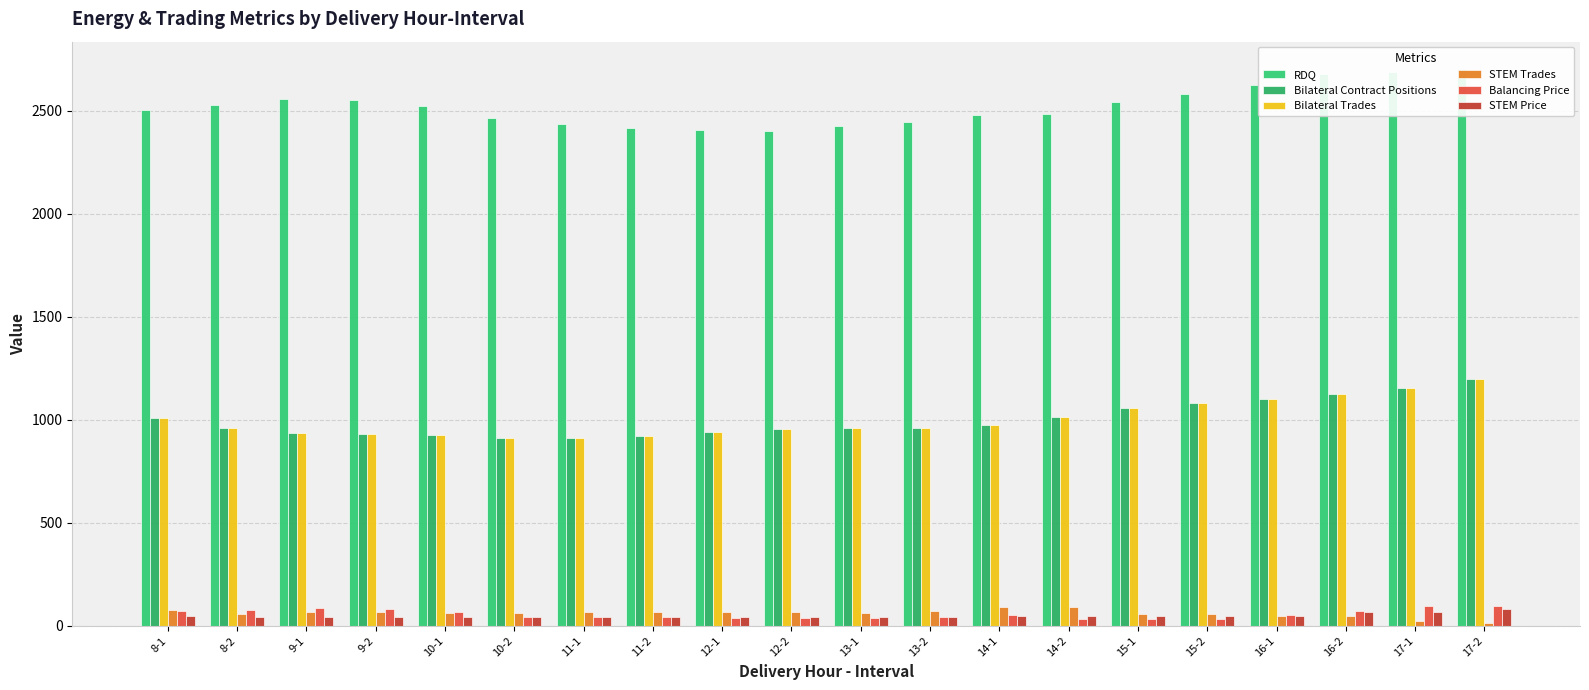

Reading right to left, extract all data points from this chart.

RDQ: 2701.2	2690.0	2679.3	2626.2	2579.7	2540.9	2485.8	2477.9	2448.1	2427.6	2403.0	2405.3	2417.7	2435.4	2463.6	2523.2	2555.3	2559.5	2527.5	2502.7
Bilateral Contract Positions: 1196.4	1156.7	1126.8	1099.5	1083.0	1057.6	1013.1	974.5	960.6	960.6	955.5	938.4	921.3	911.2	913.4	923.9	930.8	935.6	958.3	1007.4
Bilateral Trades: 1196.4	1156.7	1126.8	1099.5	1083.0	1057.6	1013.1	974.5	960.6	960.6	955.5	938.4	921.3	911.2	913.4	923.9	930.8	935.6	958.3	1007.4
STEM Trades: 15.0	22.9	47.9	49.5	54.7	59.3	88.9	91.0	72.4	62.6	65.0	66.0	65.1	66.3	63.1	63.5	67.2	64.6	55.8	75.4
Balancing Price: 97.6	95.9	71.7	52.2	31.9	32.0	32.1	50.2	40.4	39.4	39.5	39.8	40.4	41.3	40.2	67.3	81.4	87.1	76.7	71.3
STEM Price: 81.6	68.0	65.5	45.3	45.6	45.6	45.4	45.7	42.1	42.1	40.9	40.4	40.7	40.9	40.8	40.6	40.4	40.7	42.1	45.5